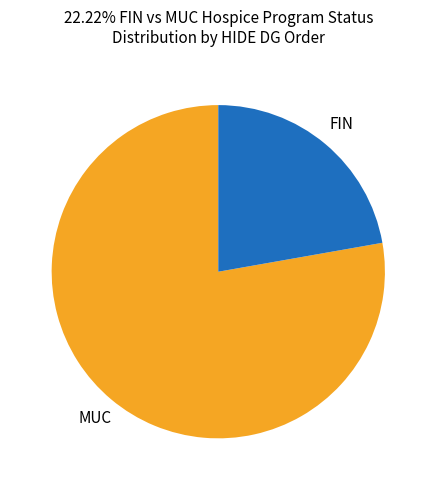

How many segments does this pie chart have?

2